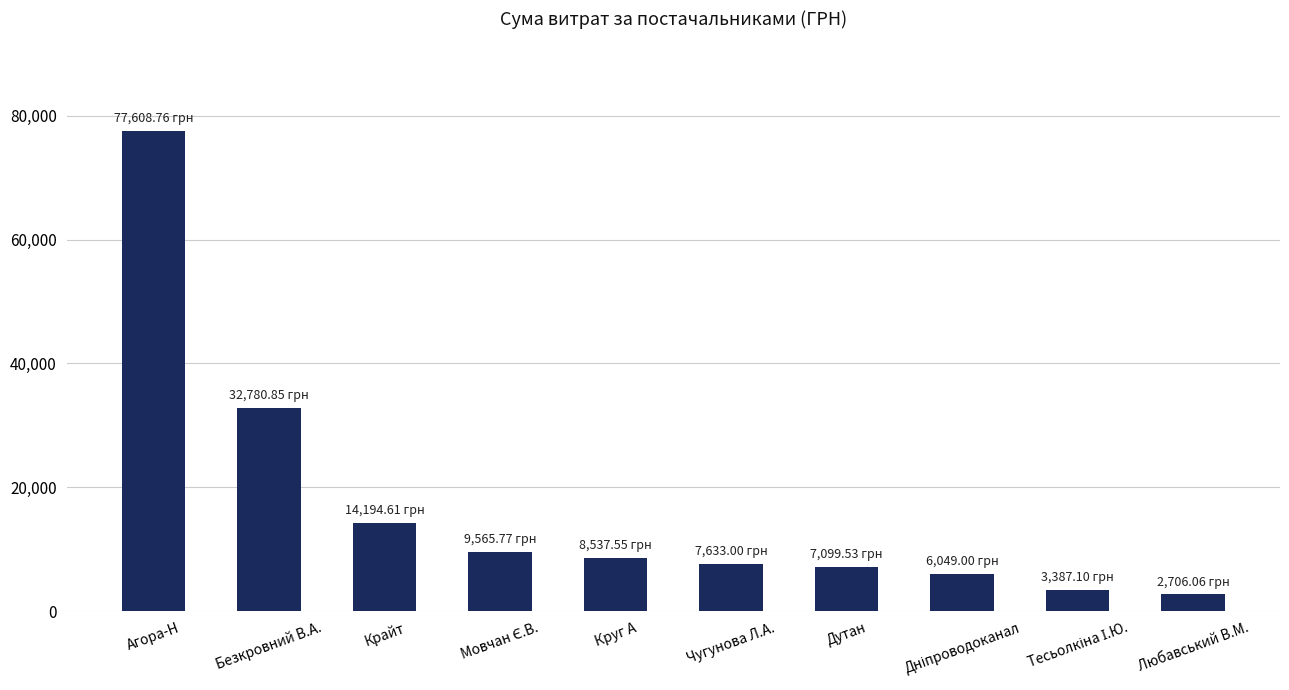

At which label is the value closest to 40157?

Безкровний В.А.